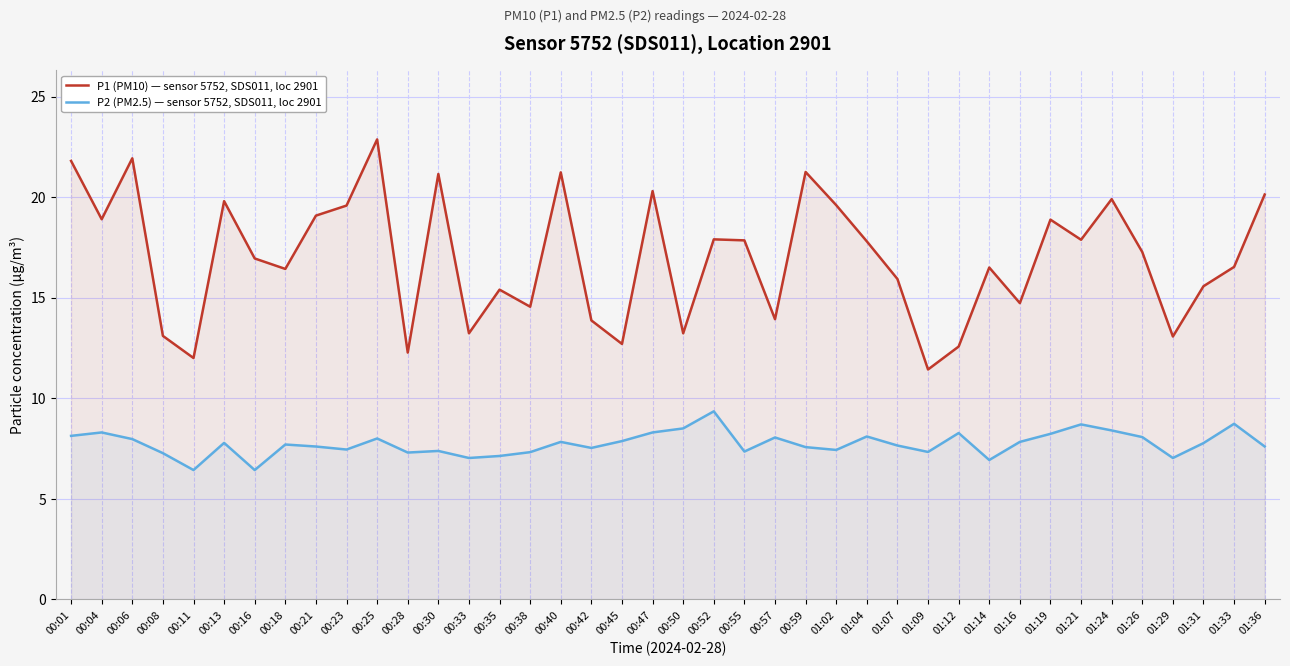

In P1 (PM10), how many points are lower than both neighbors (excluding endpoints)?

13